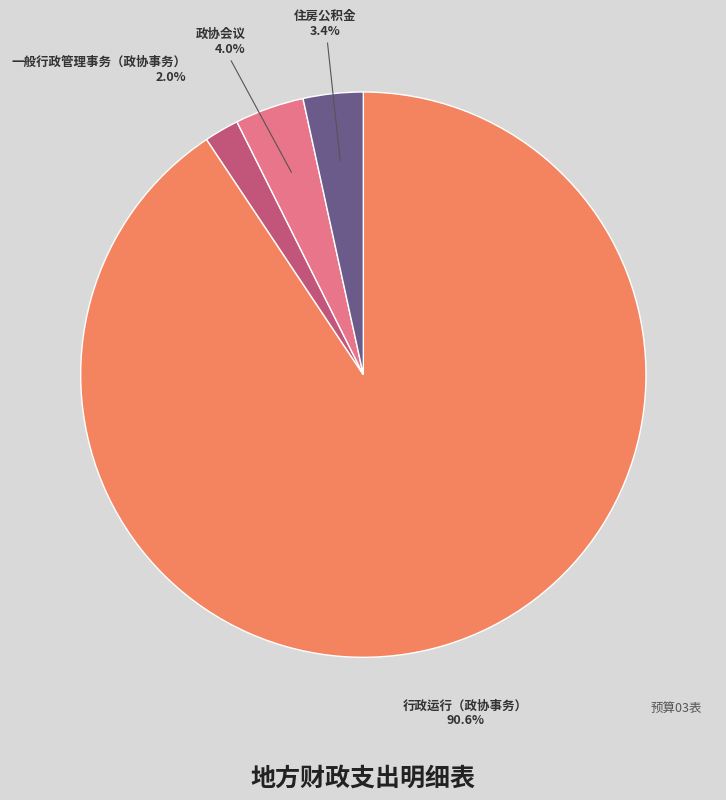

To the nearest percent, what portion does 行政运行（政协事务） represent?

91%